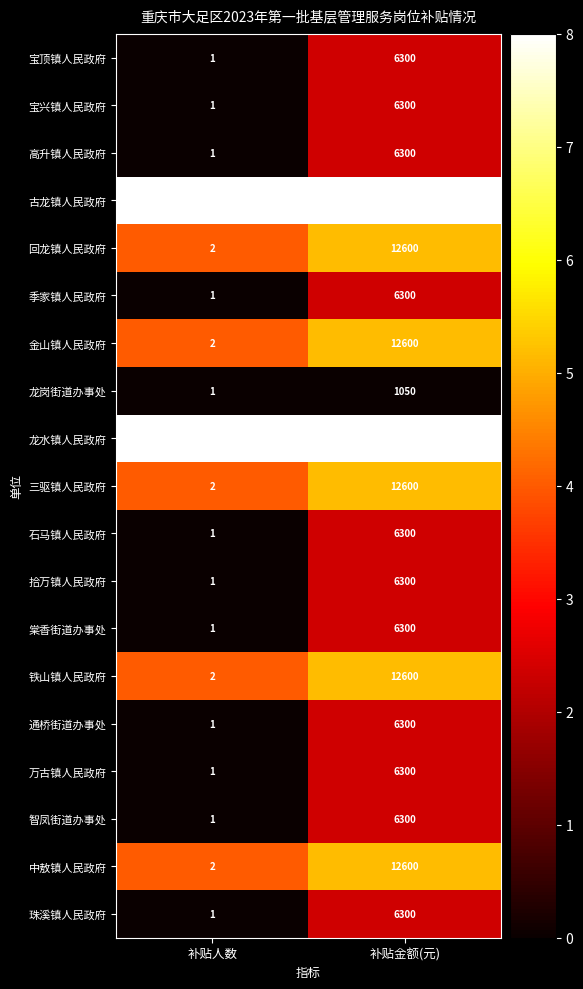

At which category does the chart reach its minimum across all series?

补贴人数